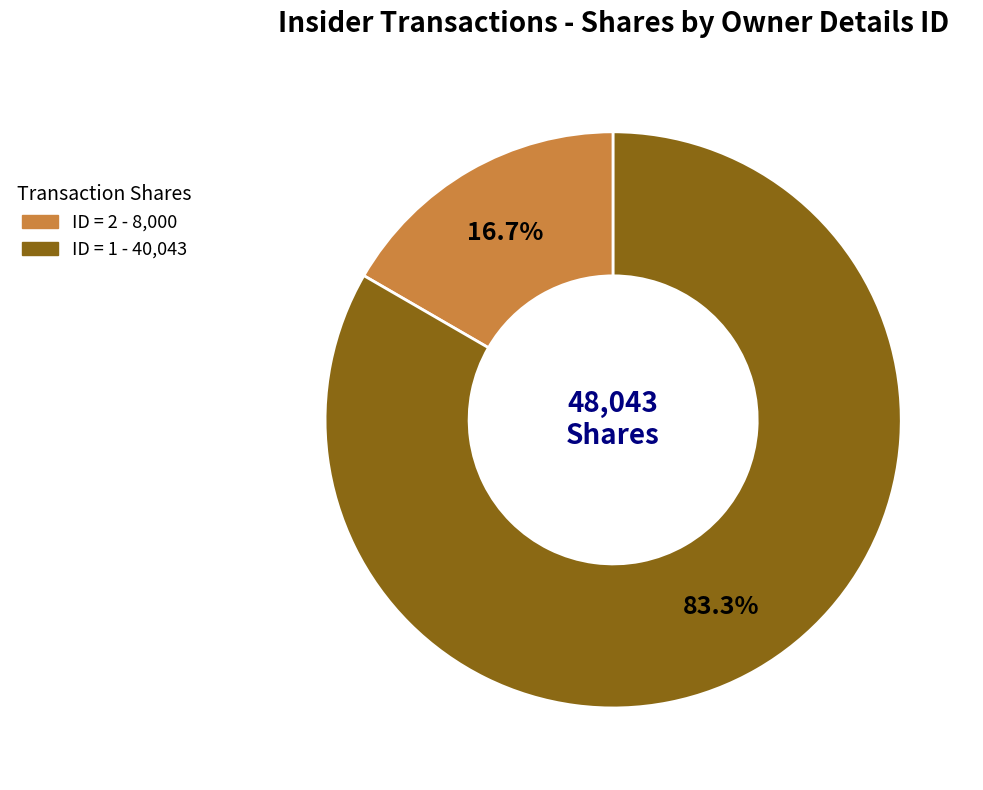

Is there any slice that represents more than half of the pie?

Yes